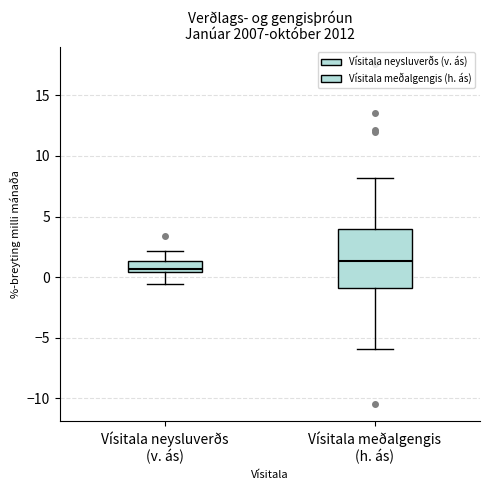

Reading left to right, transcribe this box plot: for each box, give where its median line is, the range the box spans, and where its two whiskers end, as read against the y-axis. The values are not printed on the chart, so give them approximately, as read against the axis.

Vísitala neysluverðs (v. ás): median 0.5 (just above the box's lower edge), box 0.5 to 1.5, whiskers -0.5 to 2.0
Vísitala meðalgengis (h. ás): median 1.5, box -1.0 to 4.0, whiskers -6.0 to 8.0